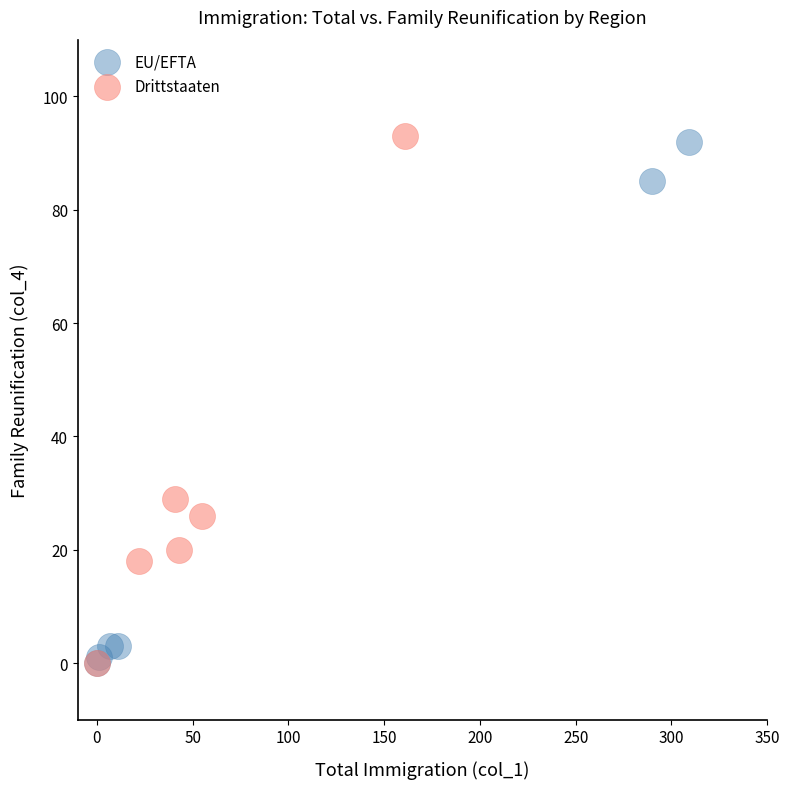

Which series contains the highest Y value?

Drittstaaten